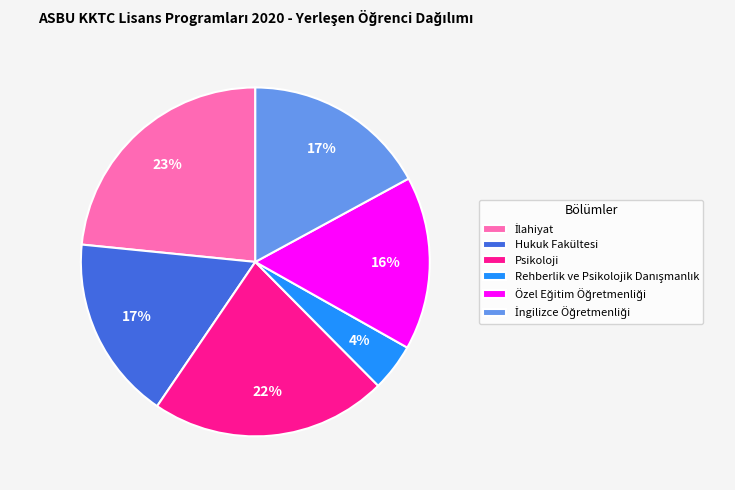

To the nearest percent, what is the average slice percentage?

17%